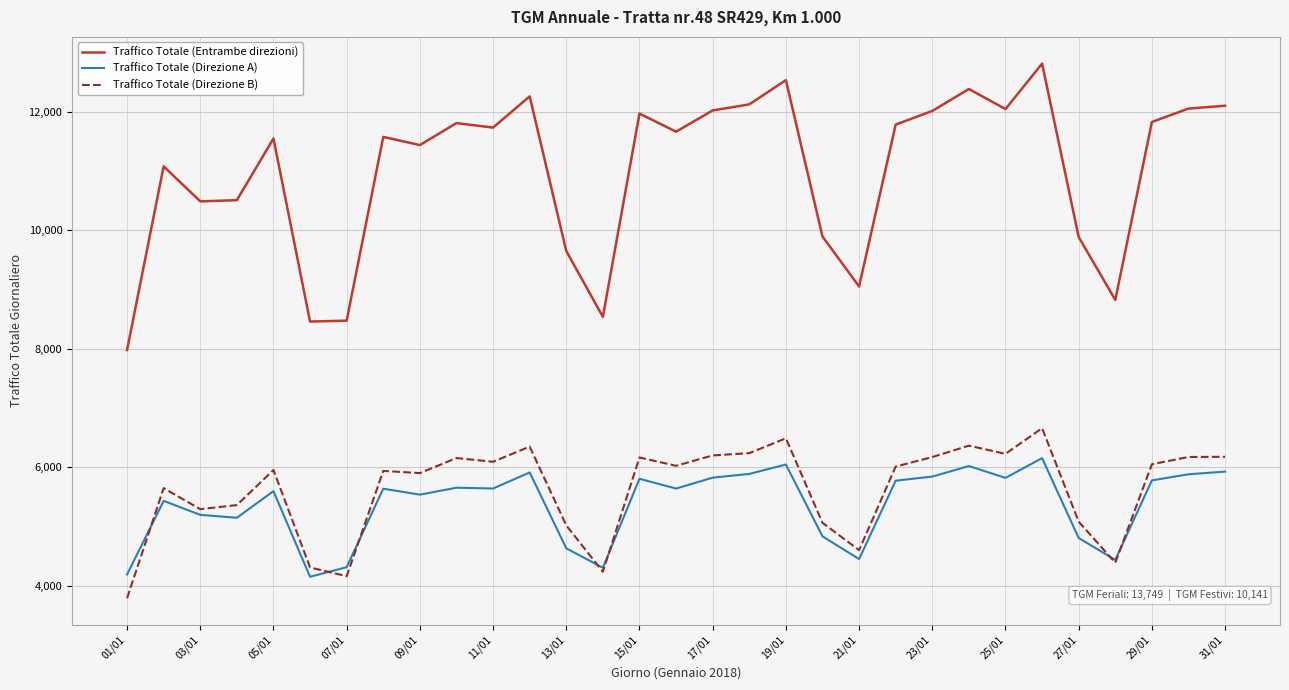

At how many categories does at least one series exceed 6317?

31